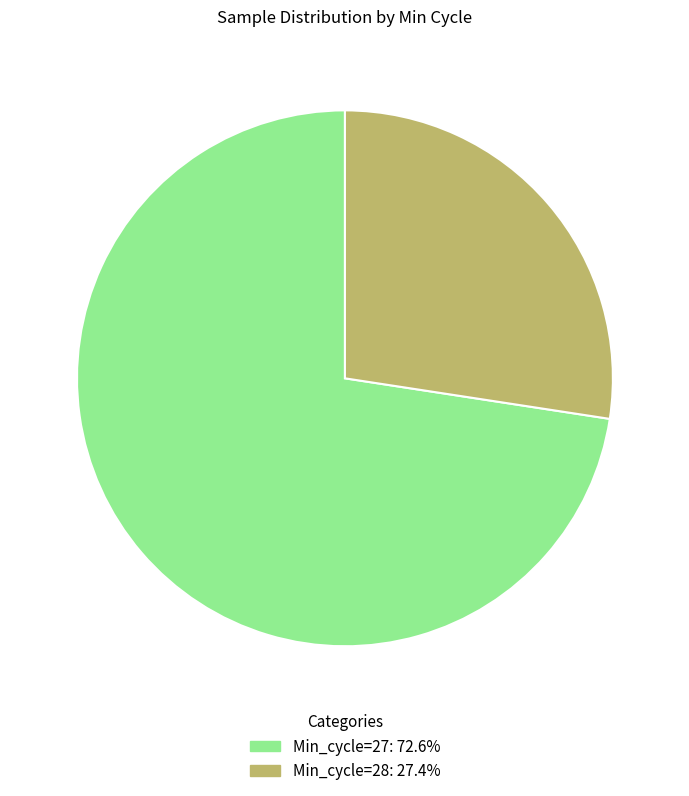

Which slice is the largest?

Min_cycle=27